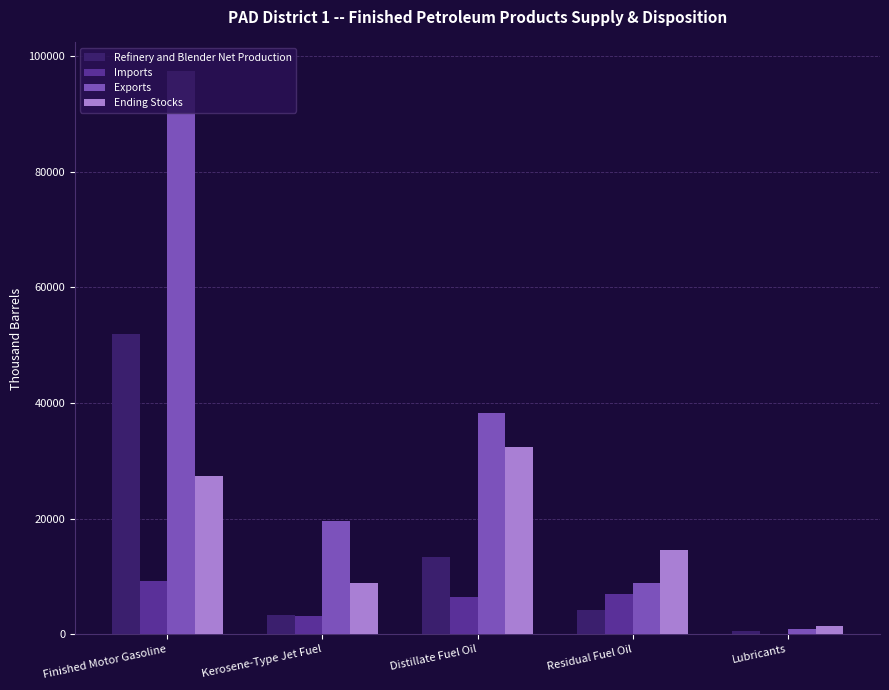

The value of Refinery and Blender Net Production at Distillate Fuel Oil is 13465. True or false?

True